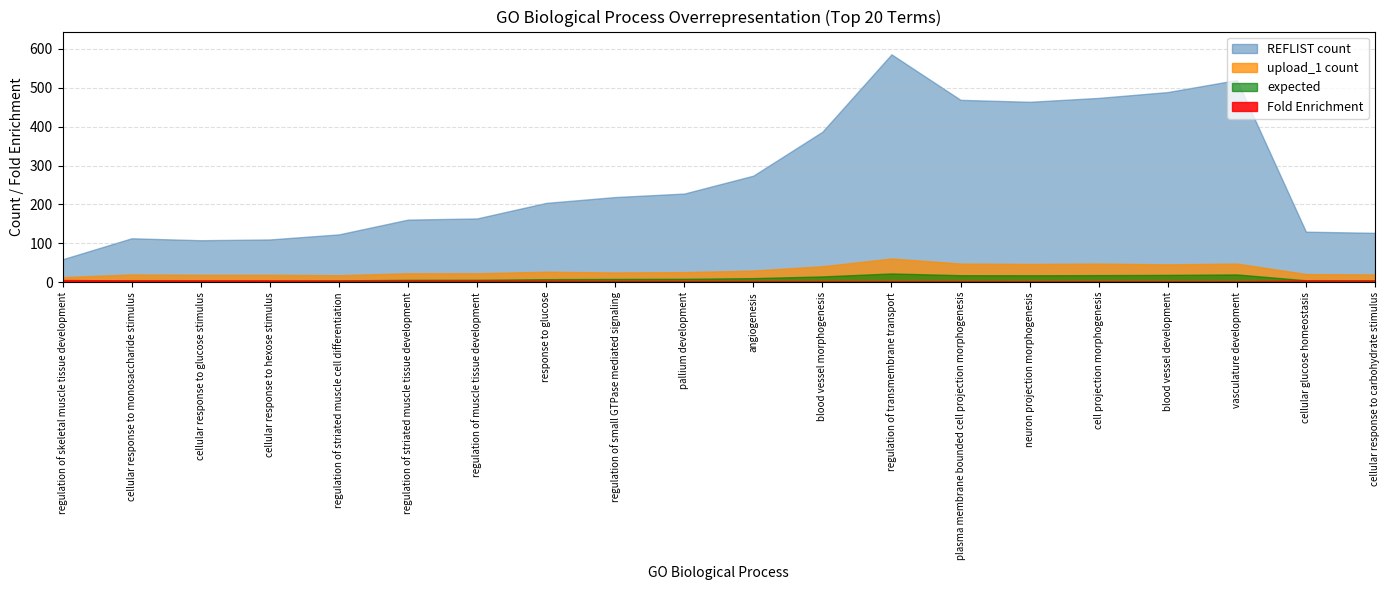

What is the label of the 2nd point from the right?

cellular glucose homeostasis